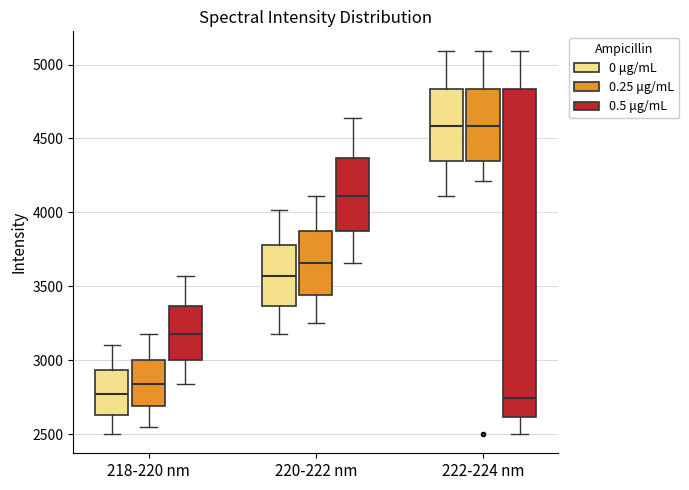

Reading left to right, read every box against the y-axis: the position of its median line, the range the box covers, and the ends of its whiskers. The values are not printed on the chart, so give them approximately, as read against the axis.

218-220 nm (0 μg/mL): median 2750, box 2650 to 2950, whiskers 2500 to 3100
218-220 nm (0.25 μg/mL): median 2850, box 2700 to 3000, whiskers 2550 to 3150
218-220 nm (0.5 μg/mL): median 3150, box 3000 to 3350, whiskers 2850 to 3550
220-222 nm (0 μg/mL): median 3550, box 3350 to 3800, whiskers 3150 to 4000
220-222 nm (0.25 μg/mL): median 3650, box 3450 to 3850, whiskers 3250 to 4100
220-222 nm (0.5 μg/mL): median 4100, box 3850 to 4350, whiskers 3650 to 4650
222-224 nm (0 μg/mL): median 4600, box 4350 to 4850, whiskers 4100 to 5100
222-224 nm (0.25 μg/mL): median 4600, box 4350 to 4850, whiskers 4200 to 5100
222-224 nm (0.5 μg/mL): median 2750, box 2600 to 4850, whiskers 2500 to 5100